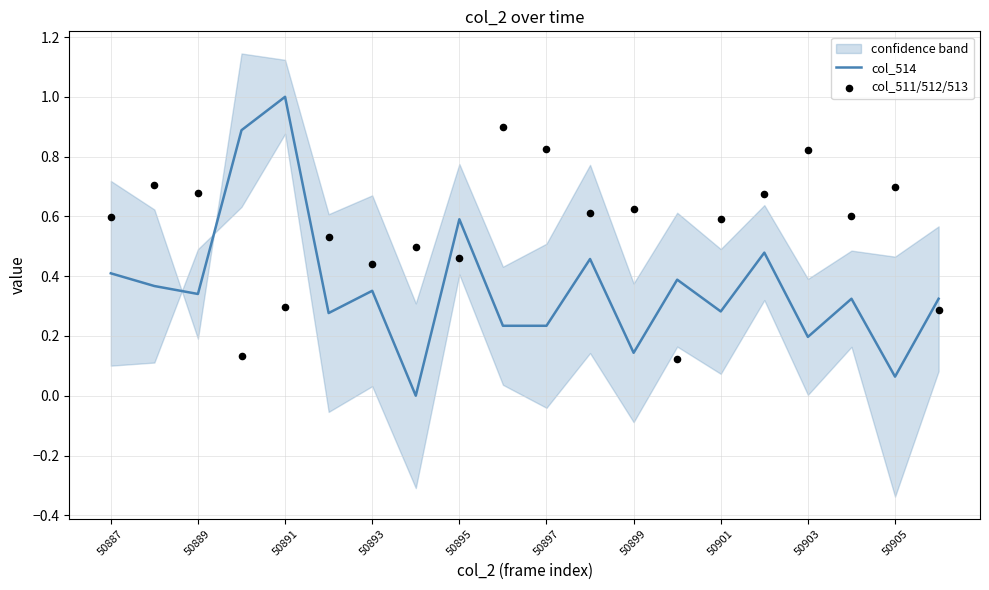

At how many categories does at least one series exceed 0?

20